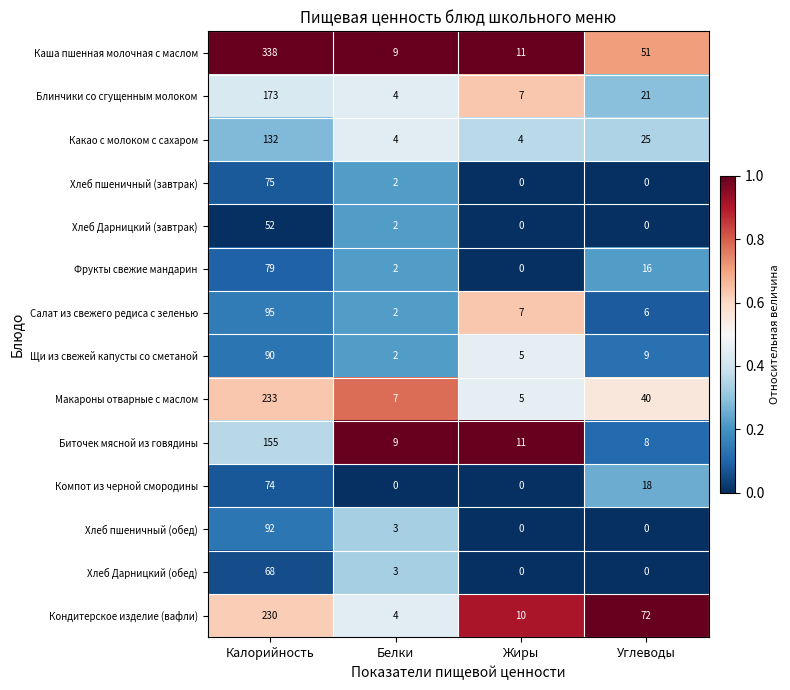

At which label does Салат из свежего редиса с зеленью first exceed 7?

Калорийность